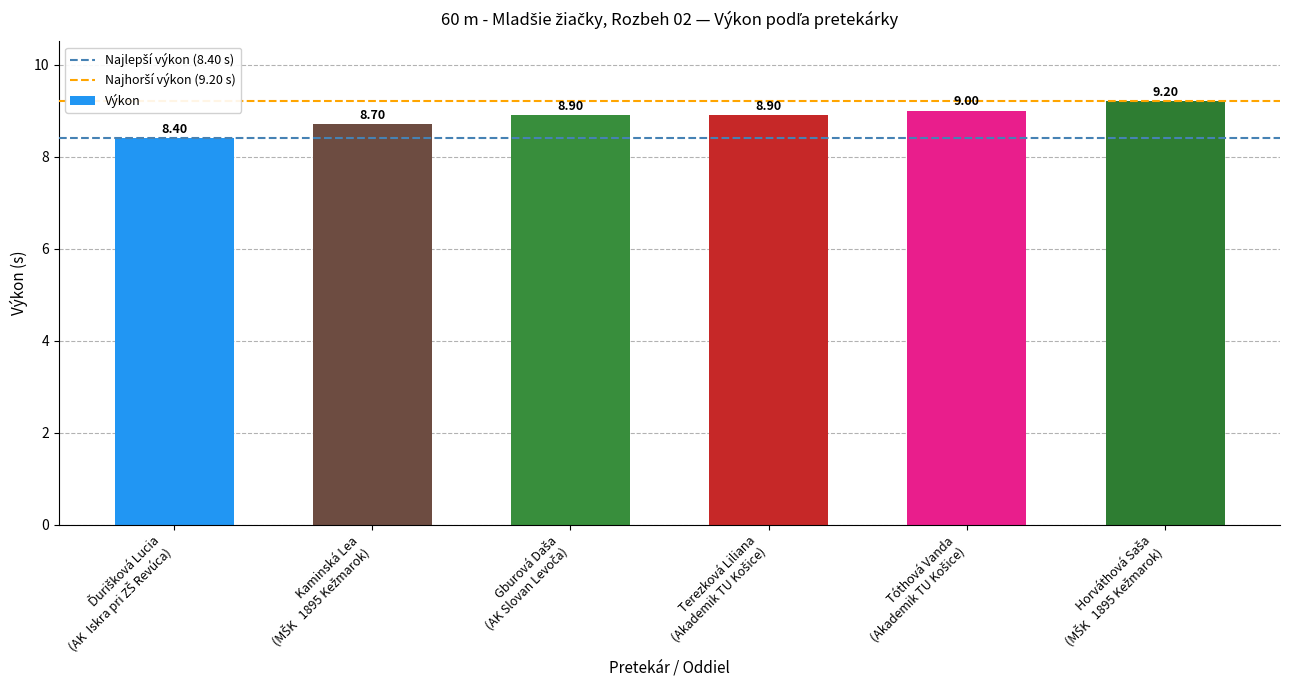

What is the difference between the maximum and minimum values?

0.8